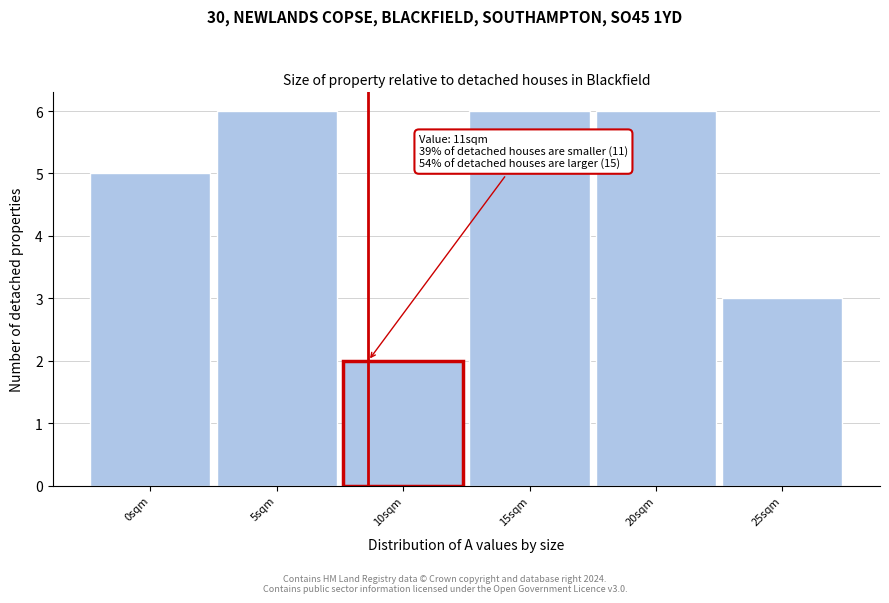

Reading left to right, transcribe all the data shown in this chart.

5	6	2	6	6	3